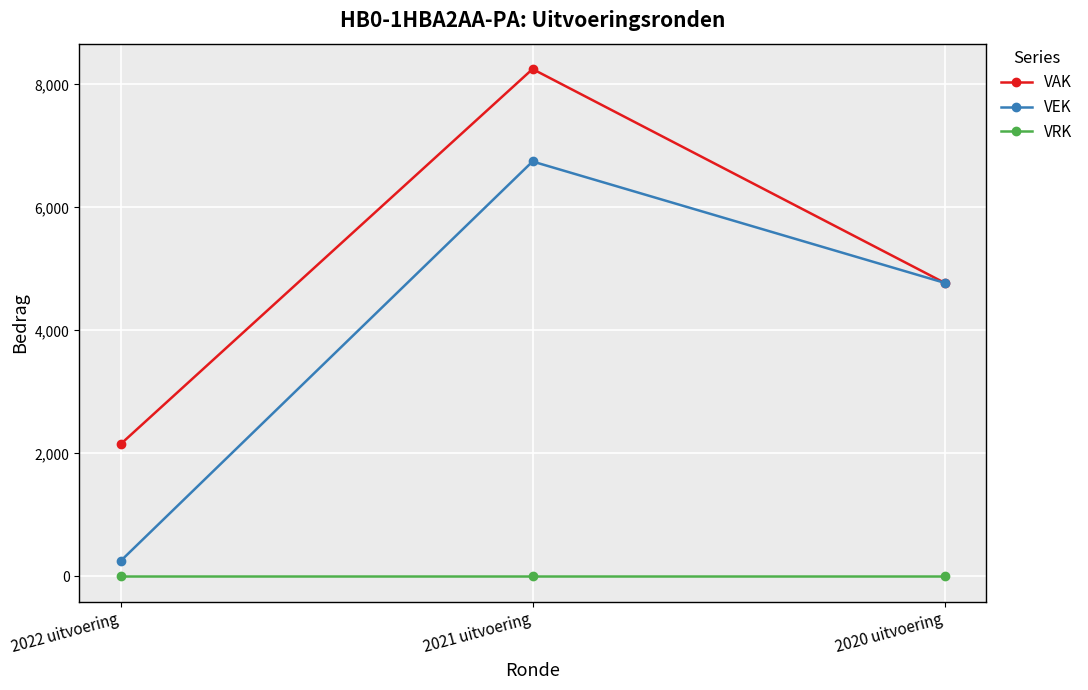

The VRK series shows 0 at 2020 uitvoering. True or false?

True